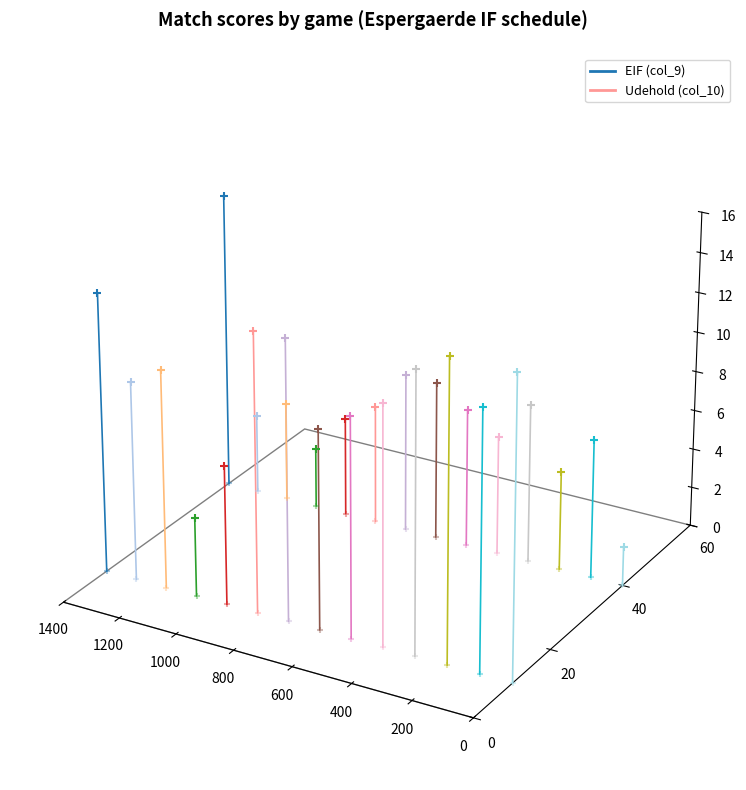

What is the total value across all series at 1200?

0.1